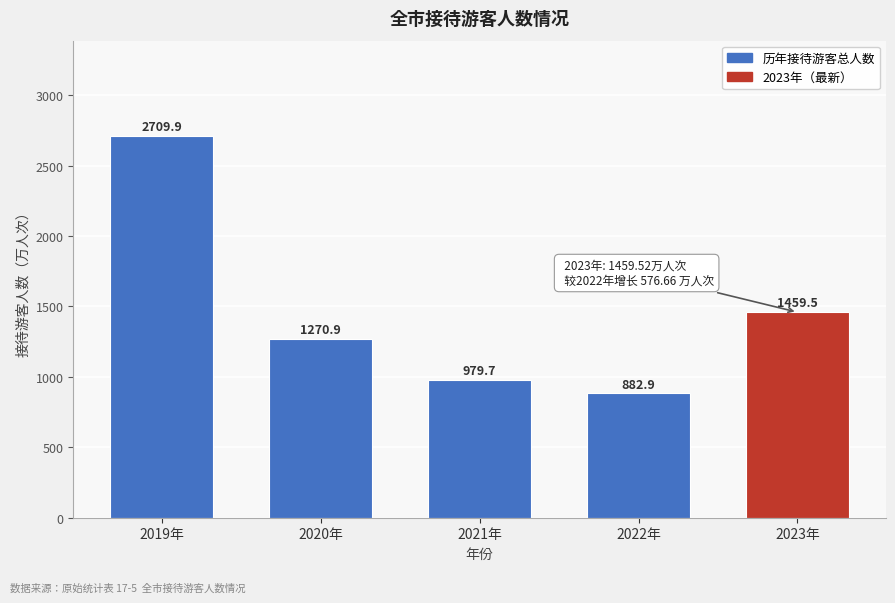

Reading right to left, list all the values displayed in this chart.

1459.5	882.9	979.7	1270.9	2709.9